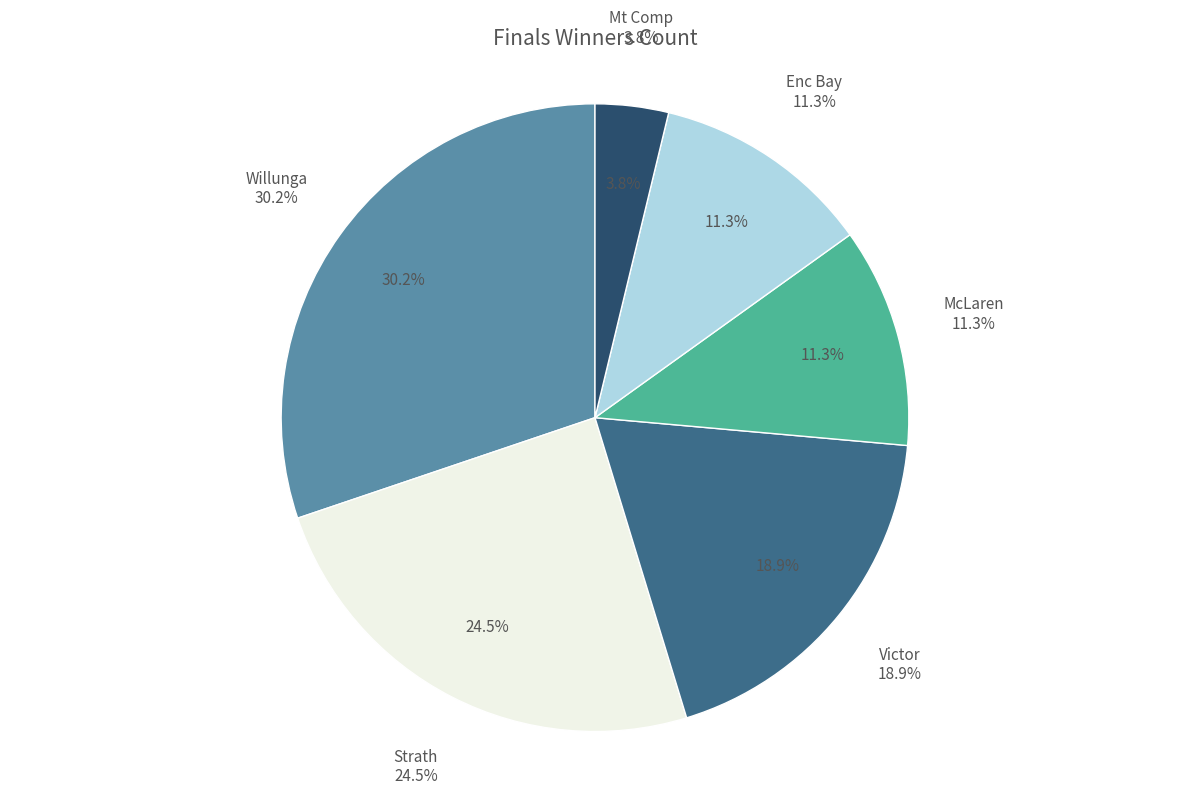

Which has a higher value, Mt Comp or Enc Bay?

Enc Bay